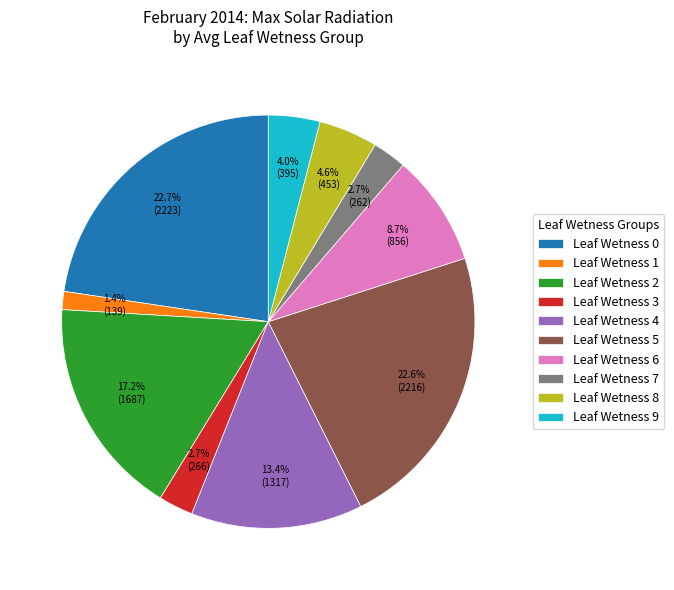

What is the ratio of the value at Leaf Wetness 8 to the value at Leaf Wetness 6?

0.5